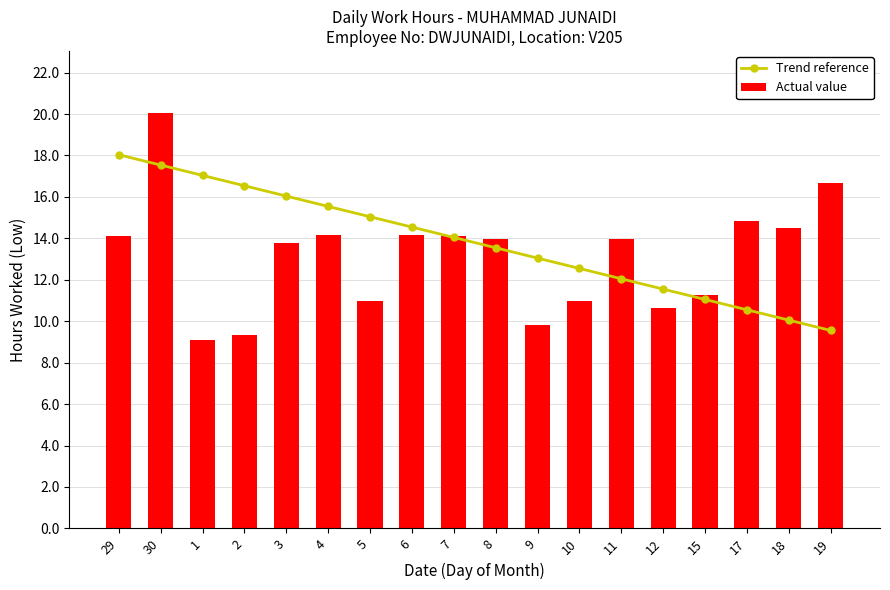

Reading right to left, what are all the values shown in this chart?

Trend reference: 9.6	10.1	10.6	11.1	11.6	12.0	12.5	13.0	13.5	14.0	14.5	15.0	15.5	16.0	16.5	17.0	17.5	18.0
Actual value: 16.7	14.5	14.8	11.2	10.6	14.0	11.0	9.8	14.0	14.1	14.2	11.0	14.2	13.8	9.3	9.1	20.0	14.1